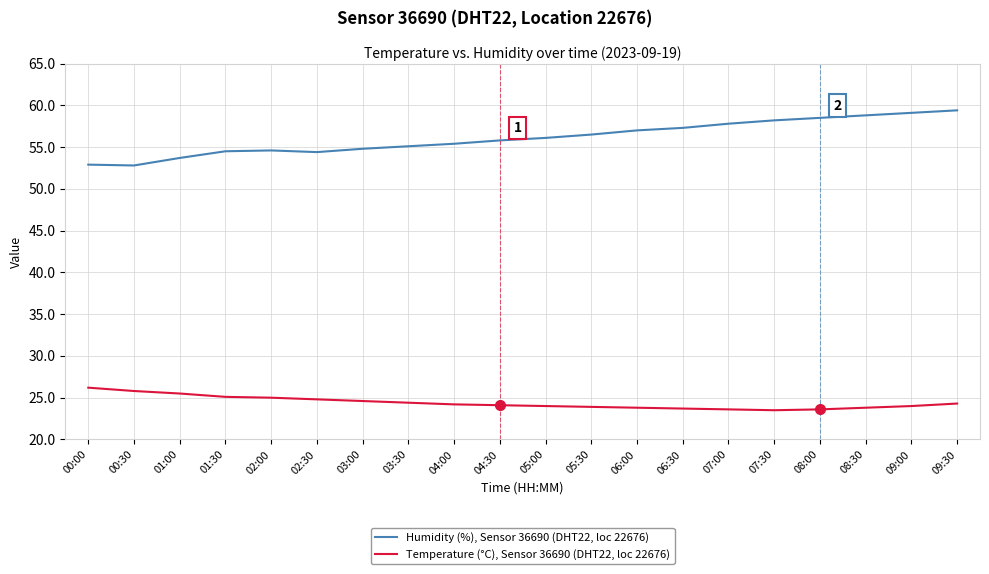

Is it true that Humidity (%), Sensor 36690 (DHT22, loc 22676) equals 37.7 at 08:30?

False